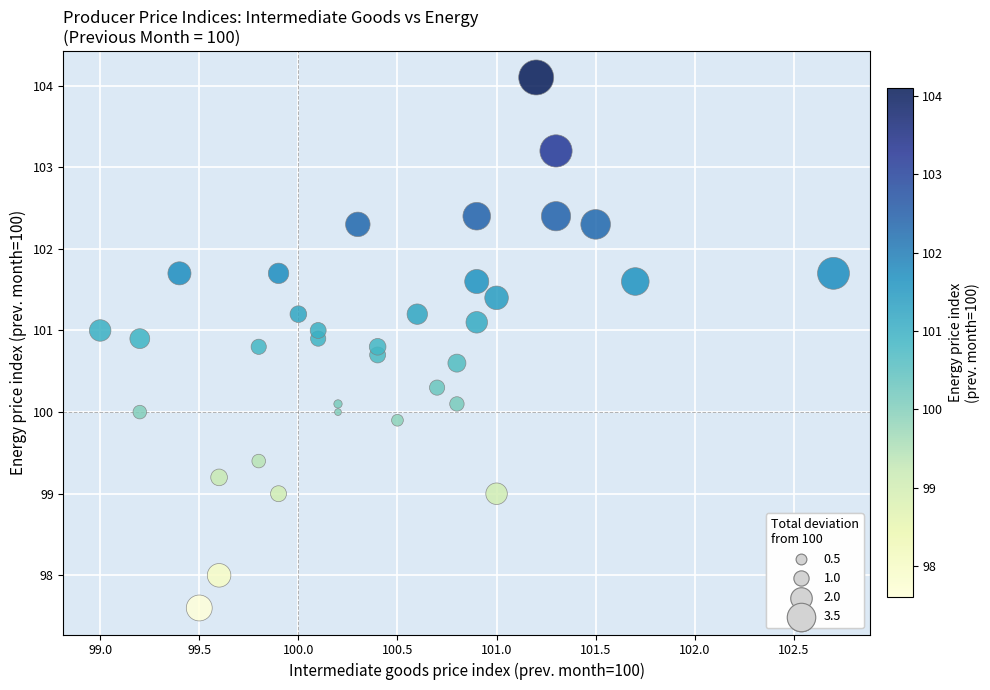

What is the range of X values (max minus min)?

3.7